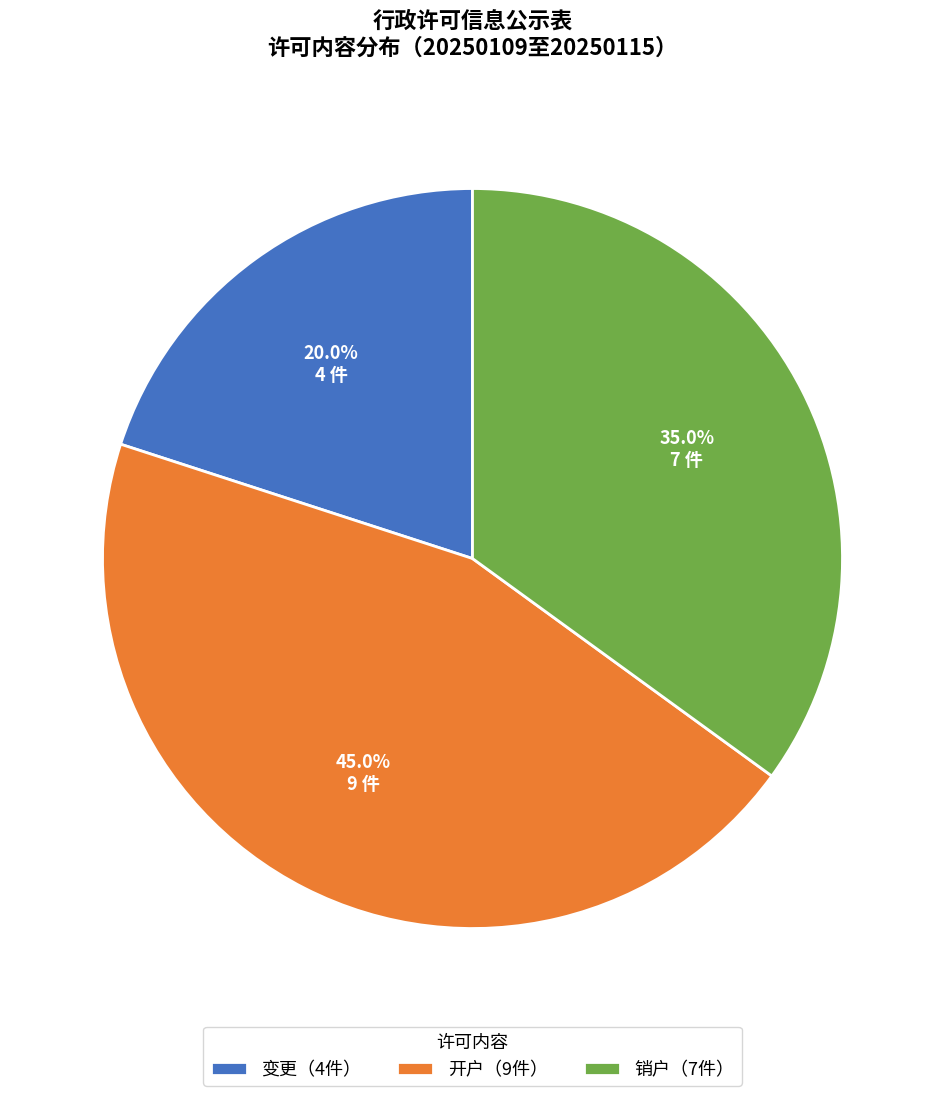

Rank the categories by value from highest to lowest.

开户（9件）, 销户（7件）, 变更（4件）